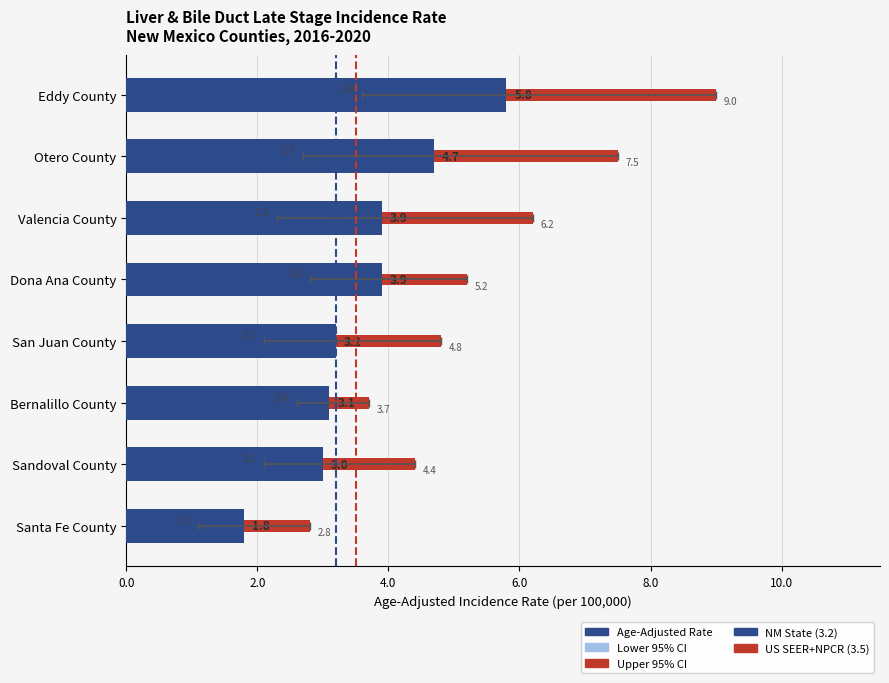

Is it true that Upper 95% CI equals 8.6 at Dona Ana County?

False